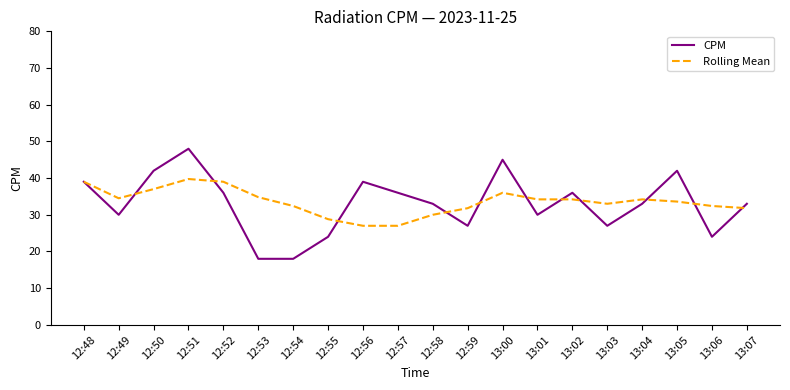

What are all the series names shown in the legend?

CPM, Rolling Mean